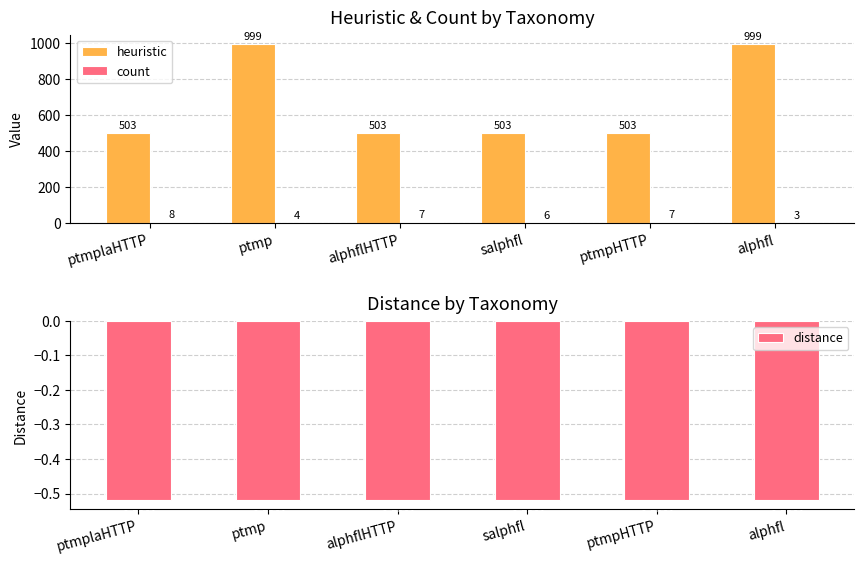

How many groups of bars are there?

6